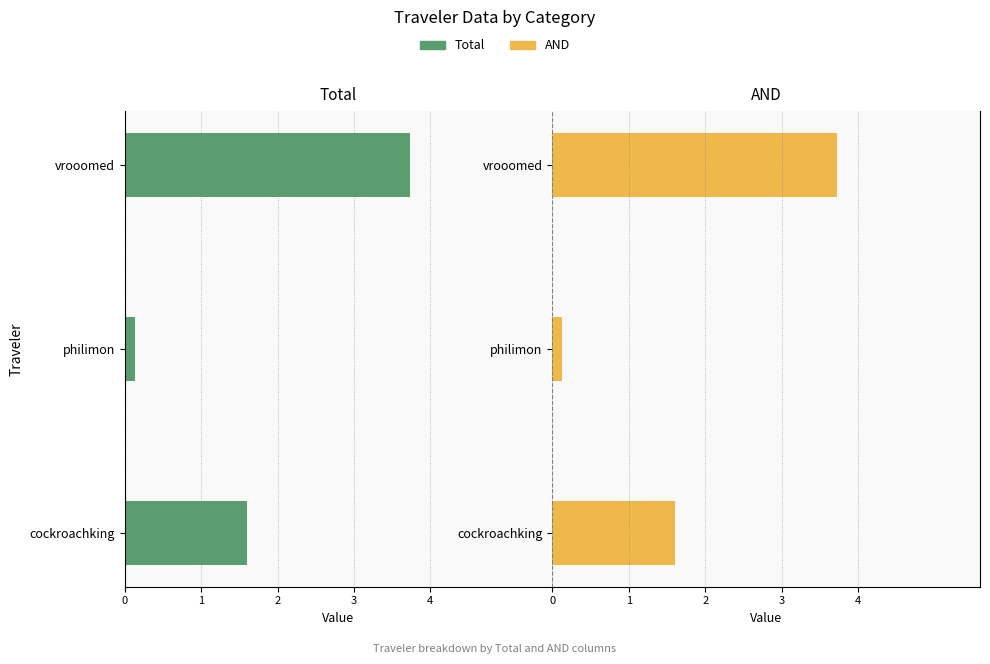

How many data points in AND are above 1?

2